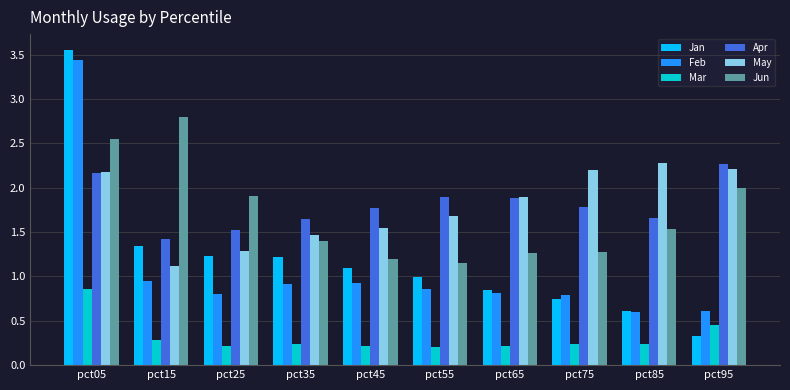

What is the difference between the maximum and minimum values in the Feb series?

2.8